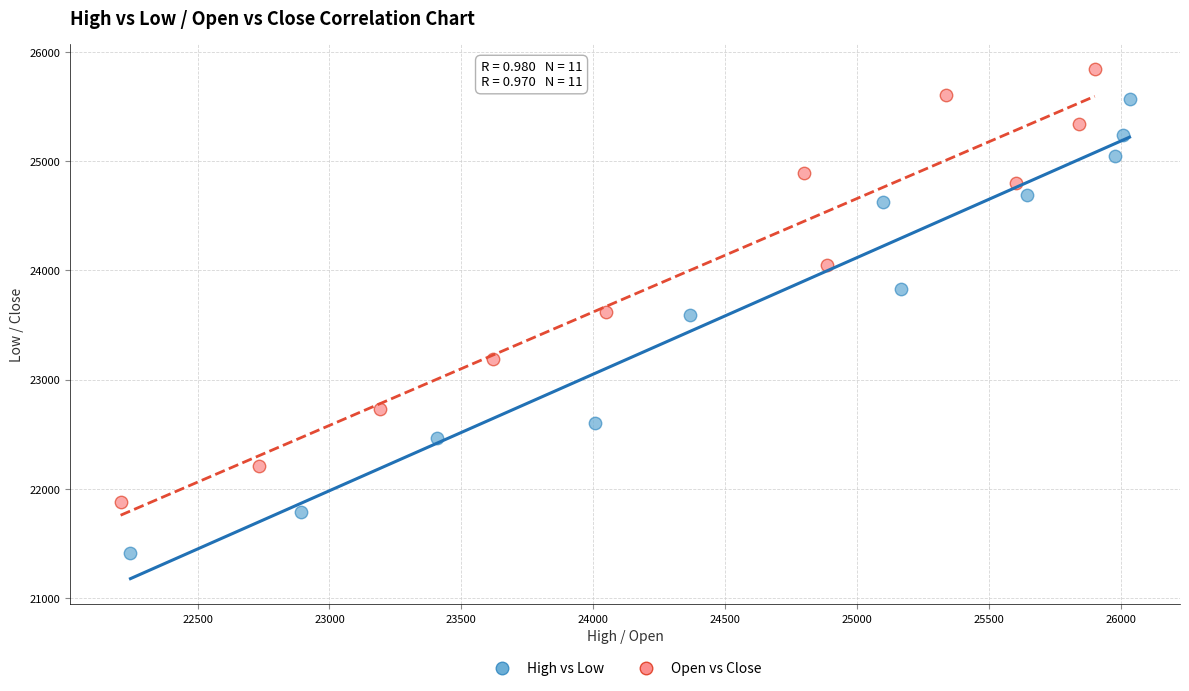

Which series contains the highest Y value?

Open vs Close